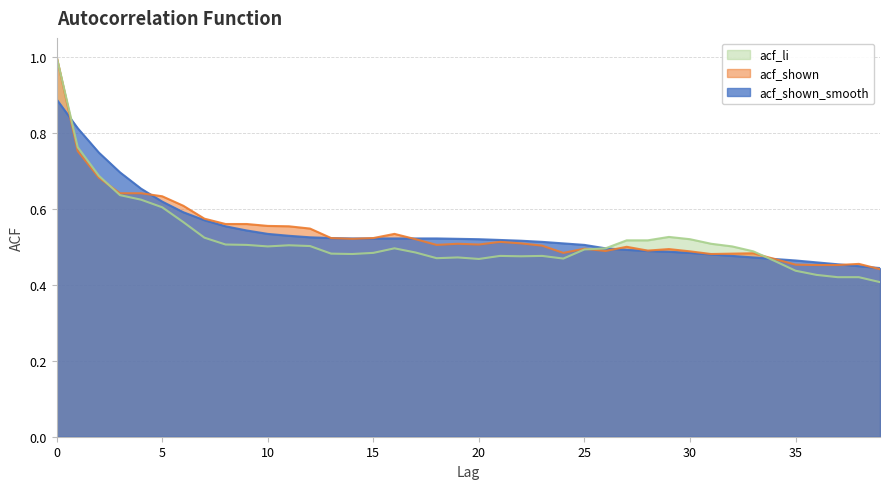

Rank the series at 10 from highest to lowest value.

acf_shown, acf_shown_smooth, acf_li